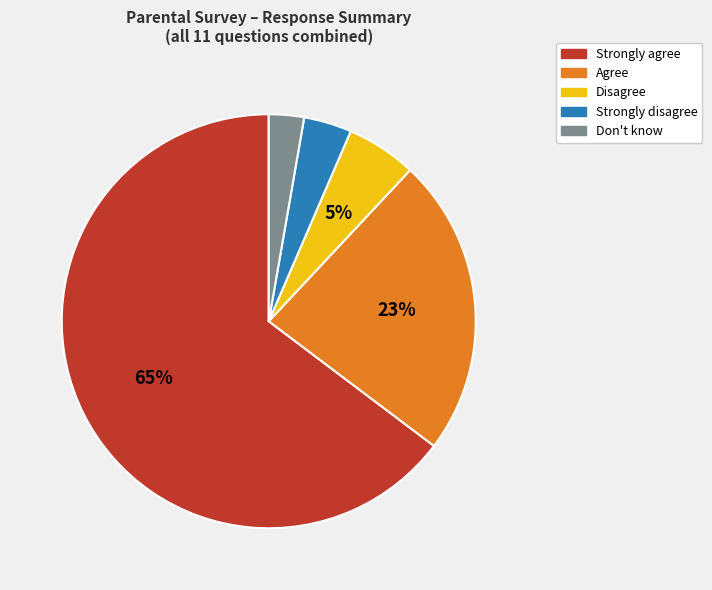

What percentage is the Strongly agree slice, to the nearest percent?

65%